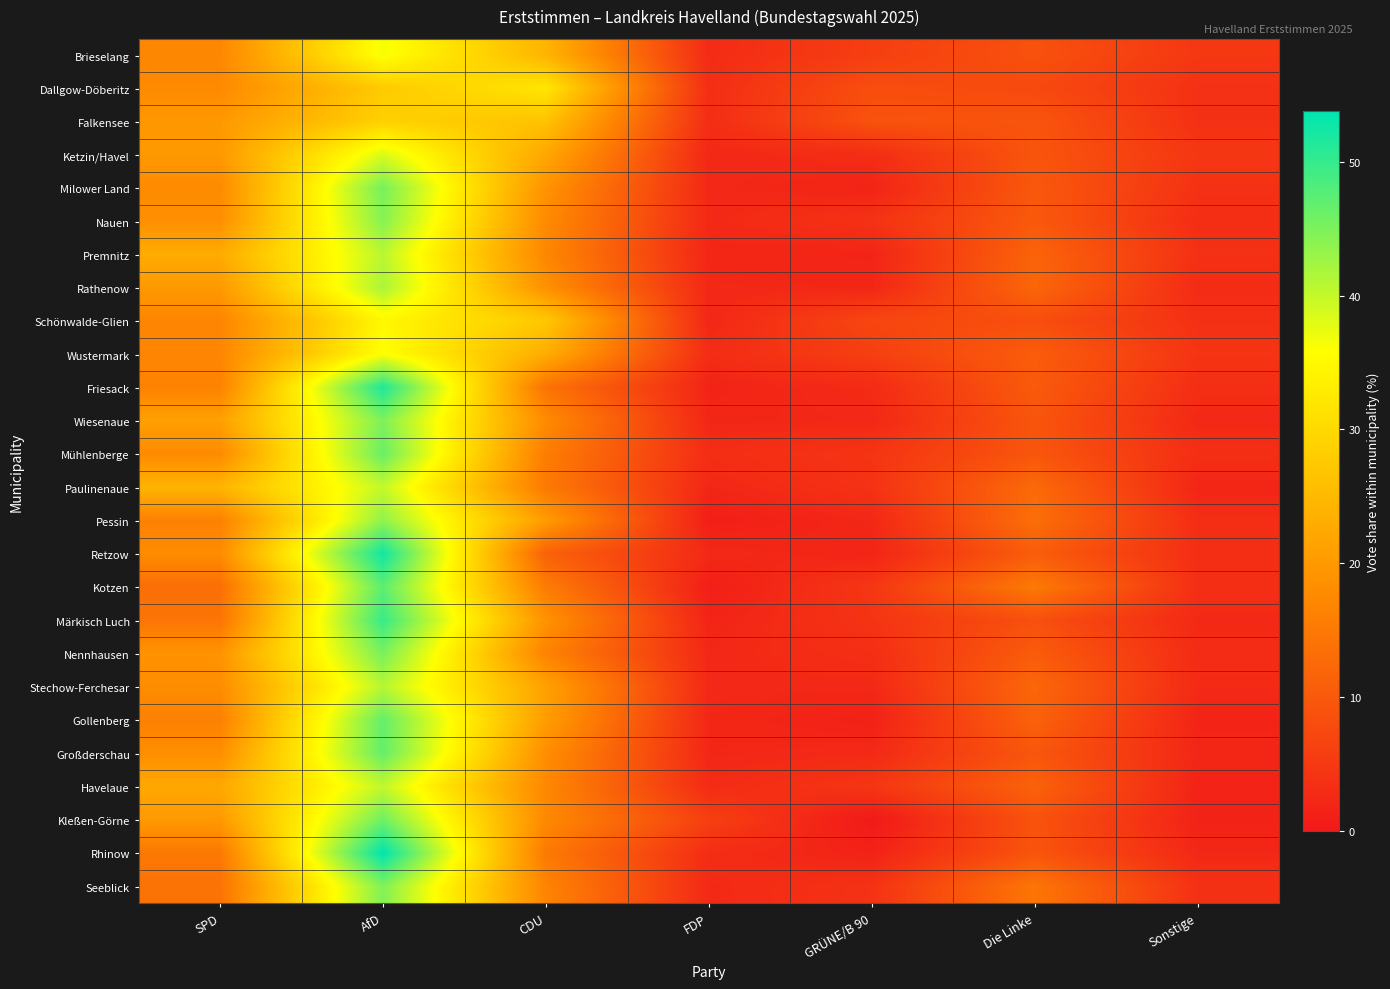

Reading left to right, transcribe all the data shown in this chart.

Brieselang: SPD=17.2	AfD=36.5	CDU=24.3	FDP=2.8	GRÜNE/B 90=5.8	Die Linke=8.7	Sonstige=4.7
Dallgow-Döberitz: SPD=17.6	AfD=27.7	CDU=31.9	FDP=3.2	GRÜNE/B 90=8.2	Die Linke=7.6	Sonstige=3.7
Falkensee: SPD=19.9	AfD=28.6	CDU=26.5	FDP=3.1	GRÜNE/B 90=8.9	Die Linke=9.3	Sonstige=3.7
Ketzin/Havel: SPD=20.0	AfD=38.4	CDU=22.1	FDP=2.3	GRÜNE/B 90=3.1	Die Linke=9.3	Sonstige=4.6
Milower Land: SPD=17.7	AfD=45.4	CDU=19.0	FDP=2.4	GRÜNE/B 90=1.7	Die Linke=9.9	Sonstige=3.8
Nauen: SPD=18.5	AfD=44.3	CDU=17.7	FDP=2.5	GRÜNE/B 90=3.9	Die Linke=10.0	Sonstige=3.1
Premnitz: SPD=22.8	AfD=40.8	CDU=17.1	FDP=2.0	GRÜNE/B 90=1.8	Die Linke=11.6	Sonstige=3.8
Rathenow: SPD=20.1	AfD=41.8	CDU=18.7	FDP=2.4	GRÜNE/B 90=2.1	Die Linke=12.1	Sonstige=2.8
Schönwalde-Glien: SPD=16.9	AfD=34.7	CDU=27.3	FDP=2.2	GRÜNE/B 90=7.1	Die Linke=8.3	Sonstige=3.6
Wustermark: SPD=17.0	AfD=36.1	CDU=23.1	FDP=3.0	GRÜNE/B 90=5.9	Die Linke=10.6	Sonstige=4.3
Friesack: SPD=16.4	AfD=51.6	CDU=14.1	FDP=1.7	GRÜNE/B 90=2.8	Die Linke=10.1	Sonstige=3.3
Wiesenaue: SPD=21.1	AfD=45.0	CDU=17.8	FDP=2.1	GRÜNE/B 90=2.3	Die Linke=9.4	Sonstige=2.3
Mühlenberge: SPD=17.6	AfD=46.4	CDU=15.6	FDP=3.2	GRÜNE/B 90=4.3	Die Linke=9.5	Sonstige=3.4
Paulinenaue: SPD=24.2	AfD=40.1	CDU=15.1	FDP=2.2	GRÜNE/B 90=3.9	Die Linke=12.6	Sonstige=1.9
Pessin: SPD=16.3	AfD=43.6	CDU=20.3	FDP=0.9	GRÜNE/B 90=2.3	Die Linke=13.4	Sonstige=3.2
Retzow: SPD=17.9	AfD=52.6	CDU=11.3	FDP=2.6	GRÜNE/B 90=1.8	Die Linke=10.6	Sonstige=3.3
Kotzen: SPD=13.3	AfD=47.3	CDU=15.5	FDP=0.9	GRÜNE/B 90=4.5	Die Linke=15.2	Sonstige=3.3
Märkisch Luch: SPD=14.3	AfD=49.7	CDU=18.9	FDP=1.8	GRÜNE/B 90=4.2	Die Linke=8.6	Sonstige=2.5
Nennhausen: SPD=19.1	AfD=45.3	CDU=16.6	FDP=2.4	GRÜNE/B 90=3.3	Die Linke=10.4	Sonstige=2.9
Stechow-Ferchesar: SPD=18.1	AfD=41.0	CDU=21.3	FDP=2.4	GRÜNE/B 90=2.4	Die Linke=12.2	Sonstige=2.6
Gollenberg: SPD=16.2	AfD=46.7	CDU=20.5	FDP=2.2	GRÜNE/B 90=1.3	Die Linke=11.4	Sonstige=1.7
Großderschau: SPD=18.3	AfD=46.7	CDU=18.3	FDP=2.2	GRÜNE/B 90=2.6	Die Linke=9.6	Sonstige=2.2
Havelaue: SPD=22.3	AfD=40.3	CDU=17.2	FDP=2.8	GRÜNE/B 90=4.5	Die Linke=11.3	Sonstige=1.6
Kleßen-Görne: SPD=20.0	AfD=46.0	CDU=17.5	FDP=6.0	GRÜNE/B 90=0.0	Die Linke=9.0	Sonstige=1.5
Rhinow: SPD=14.9	AfD=53.8	CDU=15.1	FDP=3.1	GRÜNE/B 90=1.5	Die Linke=9.2	Sonstige=2.3
Seeblick: SPD=14.0	AfD=44.7	CDU=16.7	FDP=2.5	GRÜNE/B 90=3.9	Die Linke=14.4	Sonstige=3.7